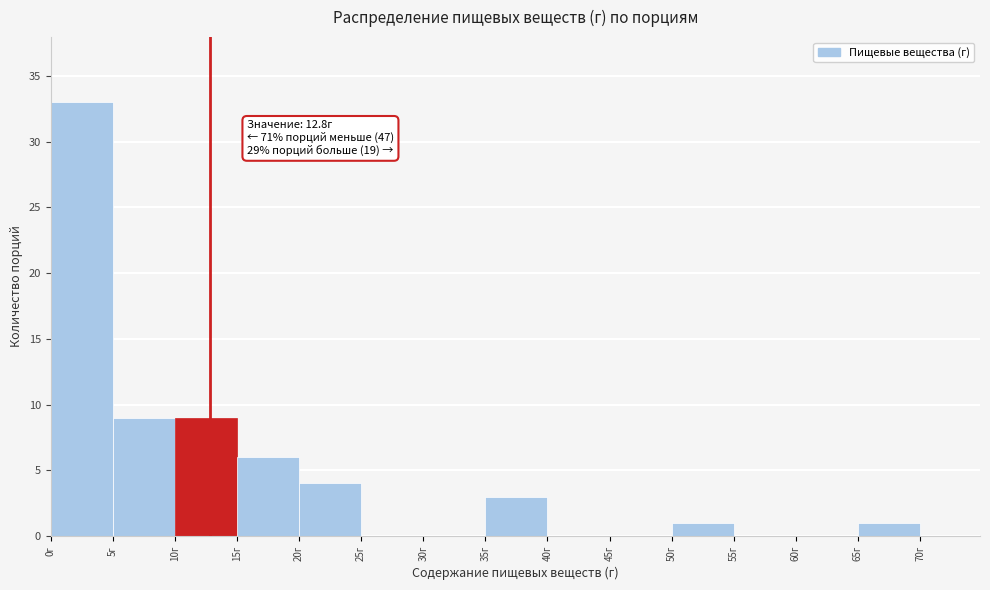

Which range on the x-axis has the tallest bar?

0 to 5